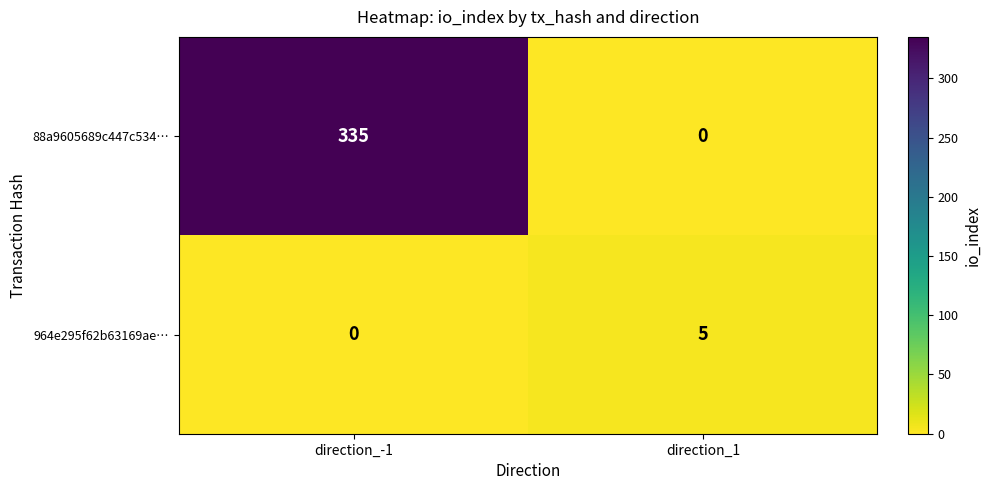

What is the greatest value displayed?

335